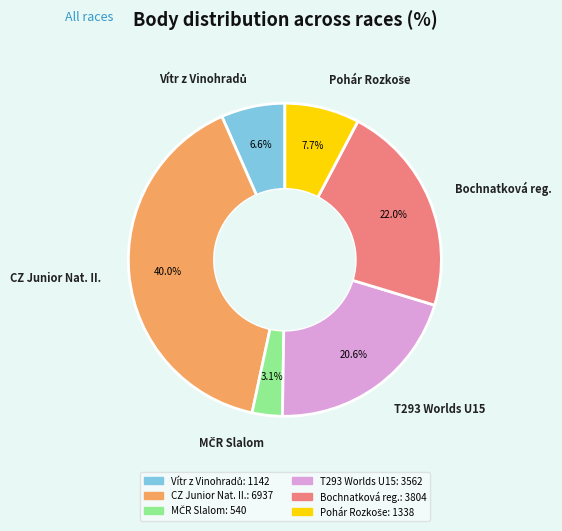

How much of the chart is everything except CZ Junior Nat. II.?

60.0%